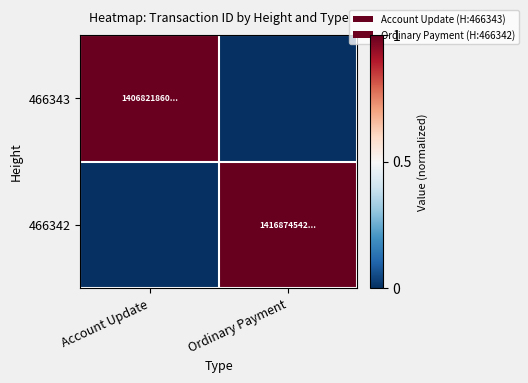

Reading right to left, transcribe all the data shown in this chart.

466343: Ordinary Payment=0.0	Account Update=1.0
466342: Ordinary Payment=1.0	Account Update=0.0